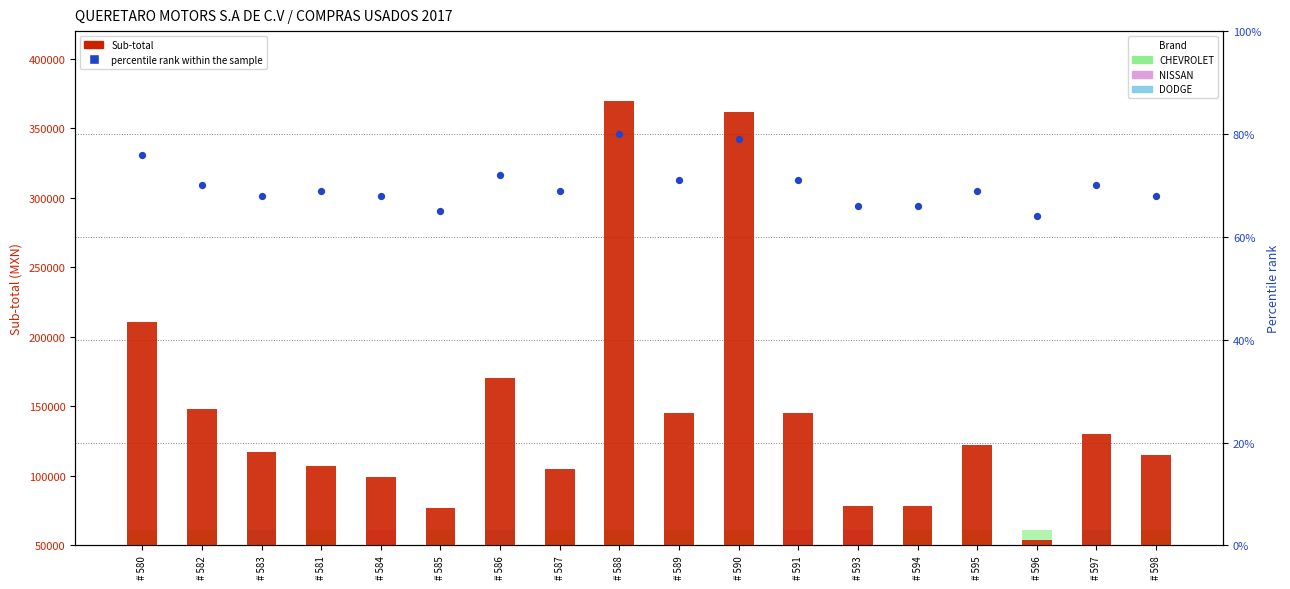

What are all the series names shown in the legend?

Sub-total, percentile rank within the sample